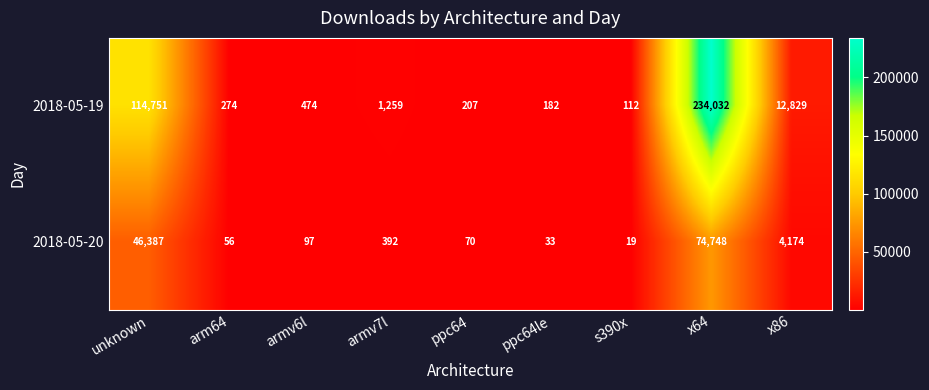

Rank the series at ppc64le from lowest to highest value.

2018-05-20, 2018-05-19